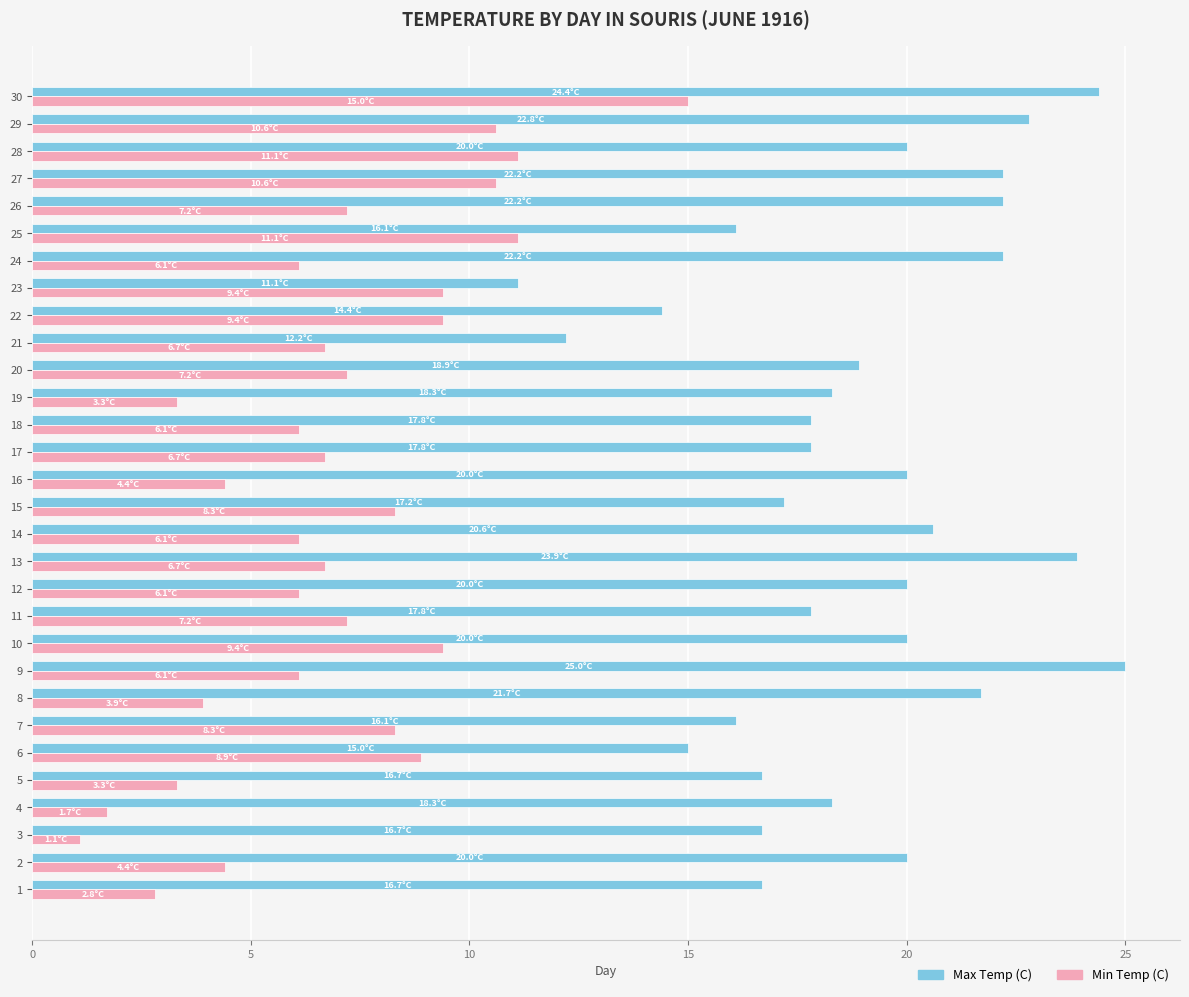

Is the value of Max Temp (C) at 10 greater than the value of Min Temp (C) at 22?

Yes